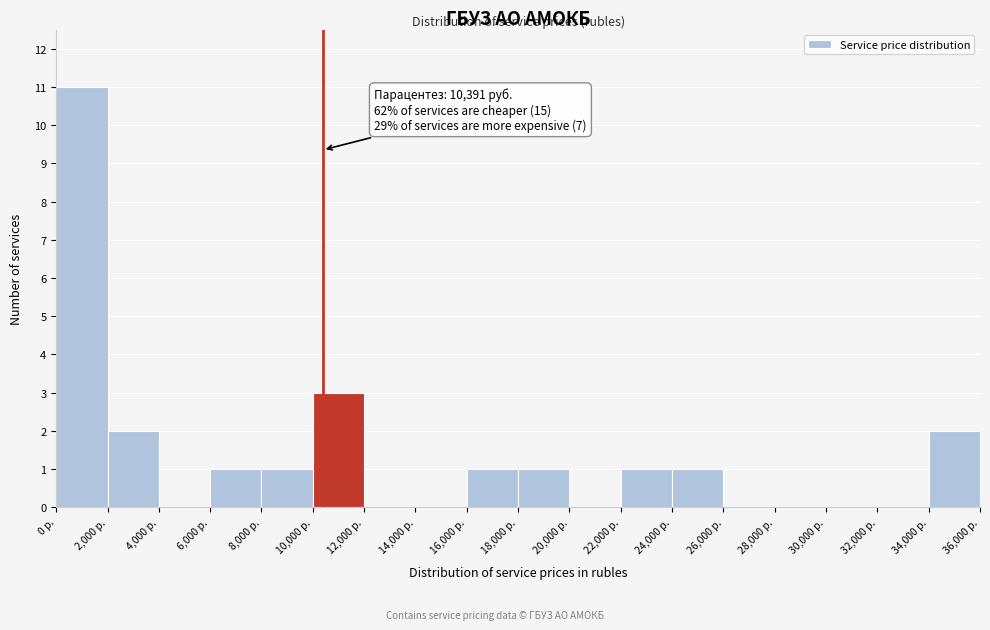

Over which range of the x-axis is the bar tallest?

0 to 2000